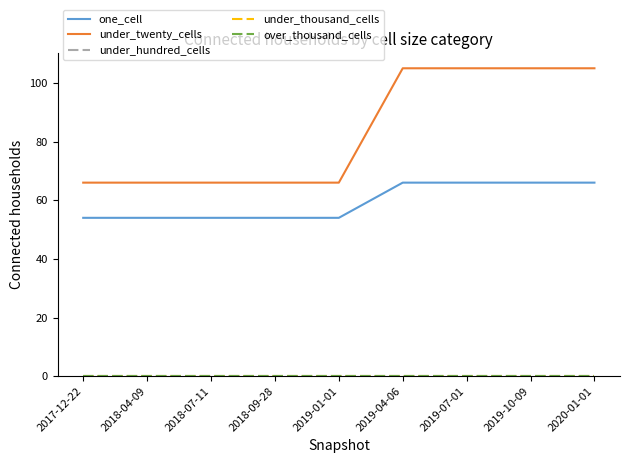

Does the chart display data point markers on the line(s)?

No